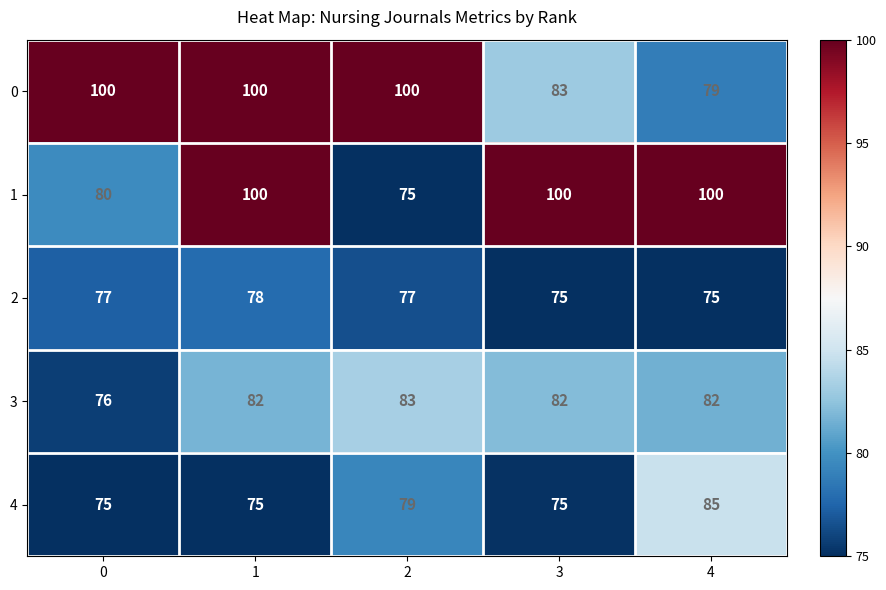

What is the average value of the 0 series?

92